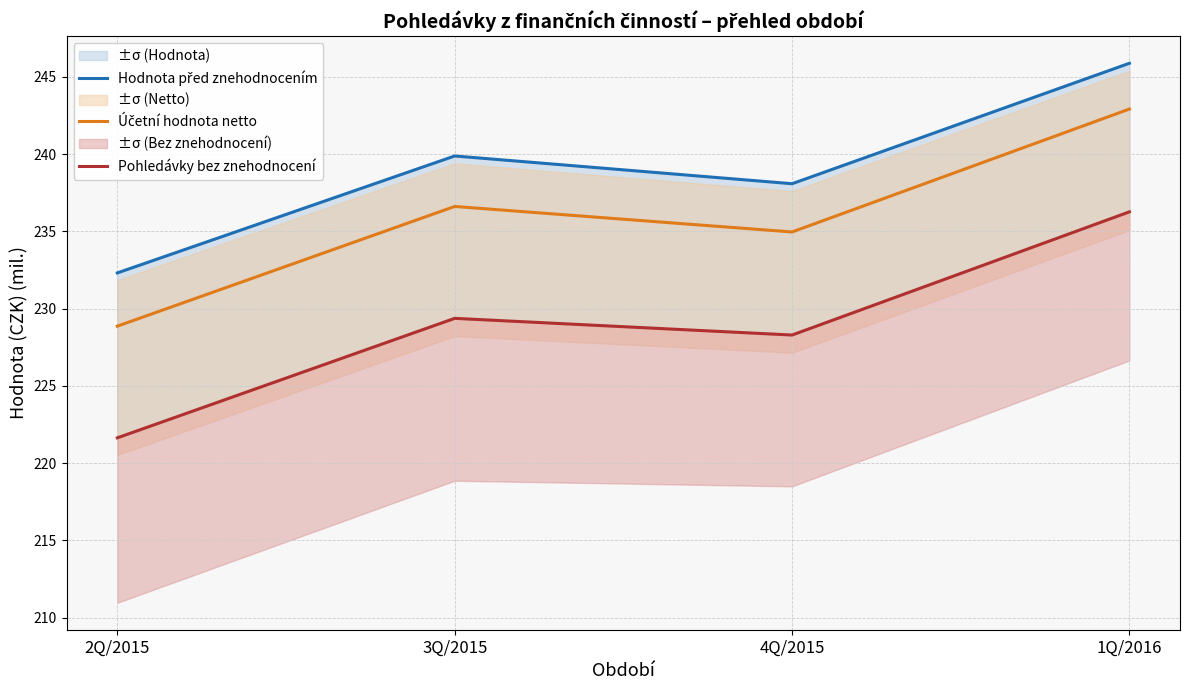

What is the average value of the Pohledávky bez znehodnocení series?

228.9